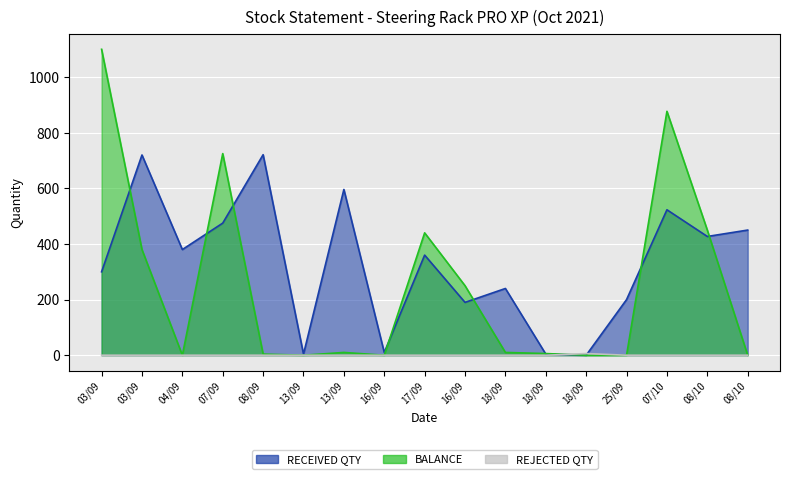

How many interior local valleys does the RECEIVED QTY series have?

6